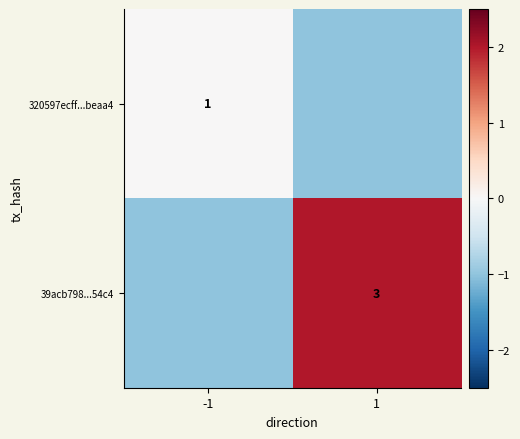

How many distinct data groups are displayed?

2